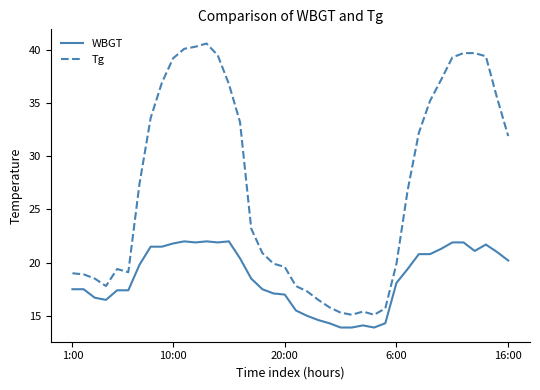

Which series has the largest range (max minus min)?

Tg